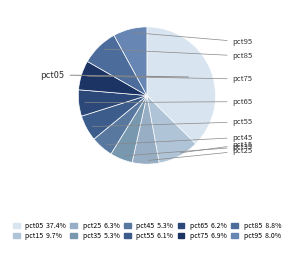

What percentage is the pct95 slice, to the nearest percent?

8%